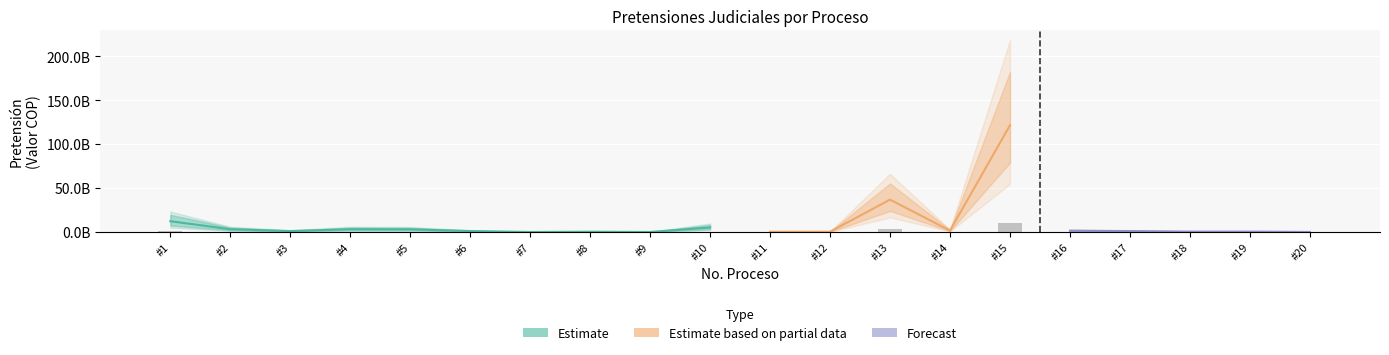

How many bars are there in total?

20